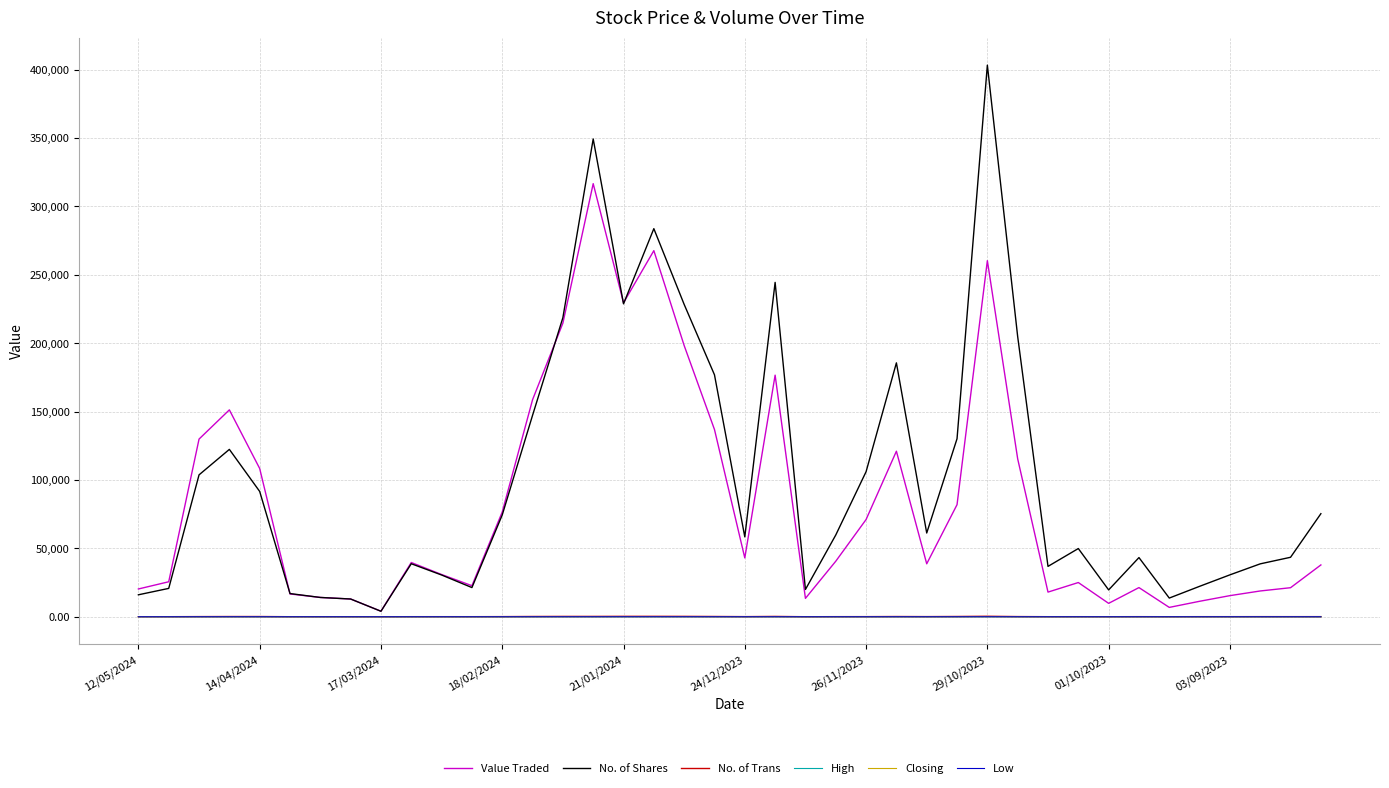

Which series has the widest spread of values?

No. of Shares